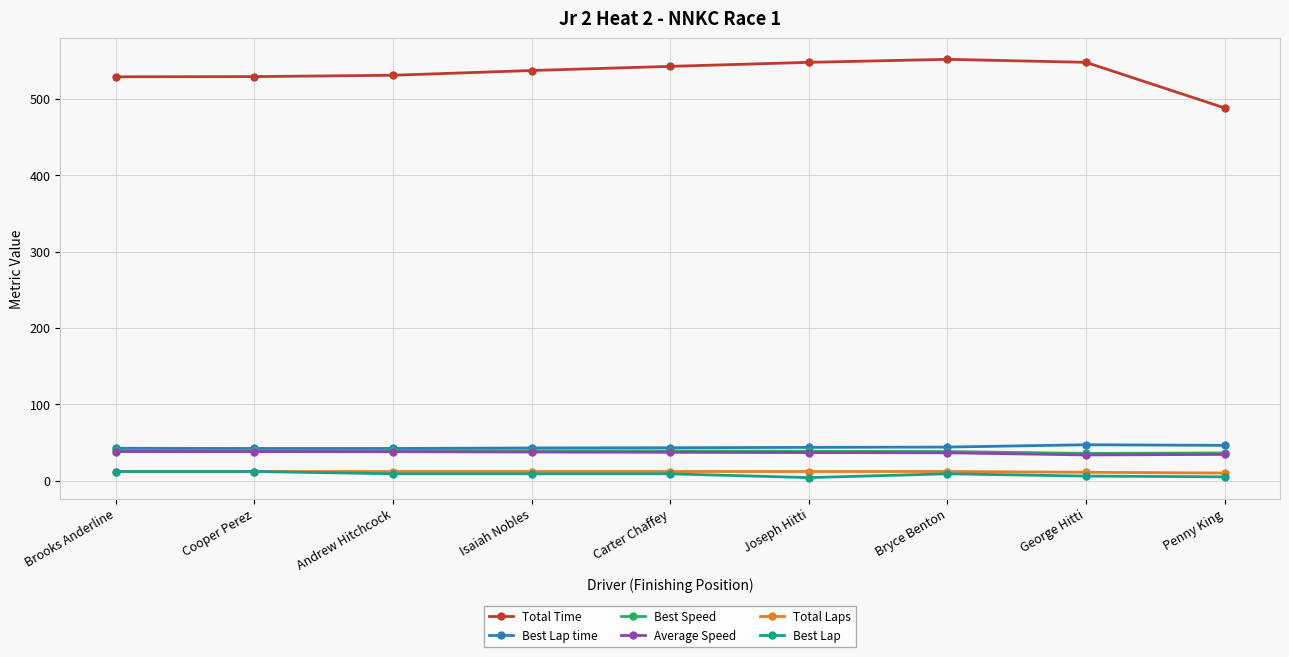

What are all the series names shown in the legend?

Total Time, Best Lap time, Best Speed, Average Speed, Total Laps, Best Lap